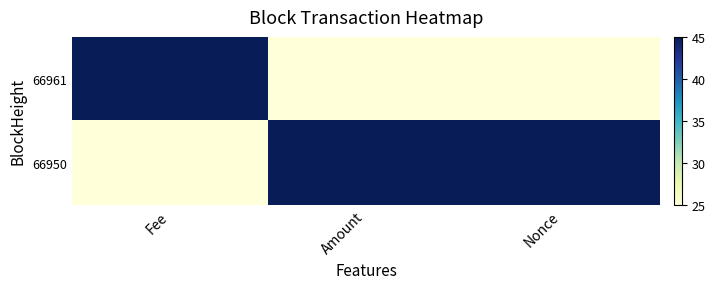

How many data points does each series have?

3